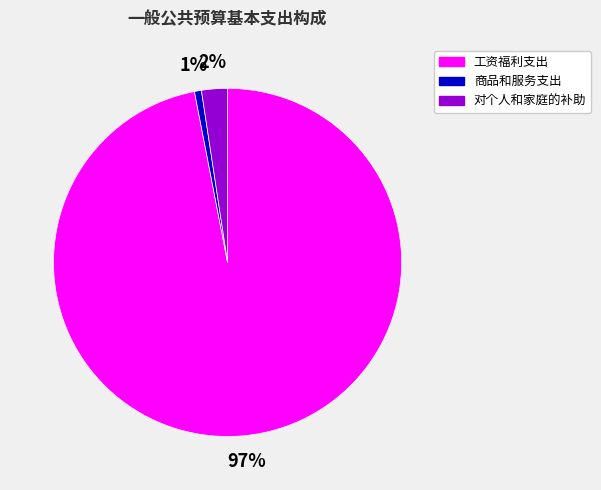

Which slice is the largest?

工资福利支出